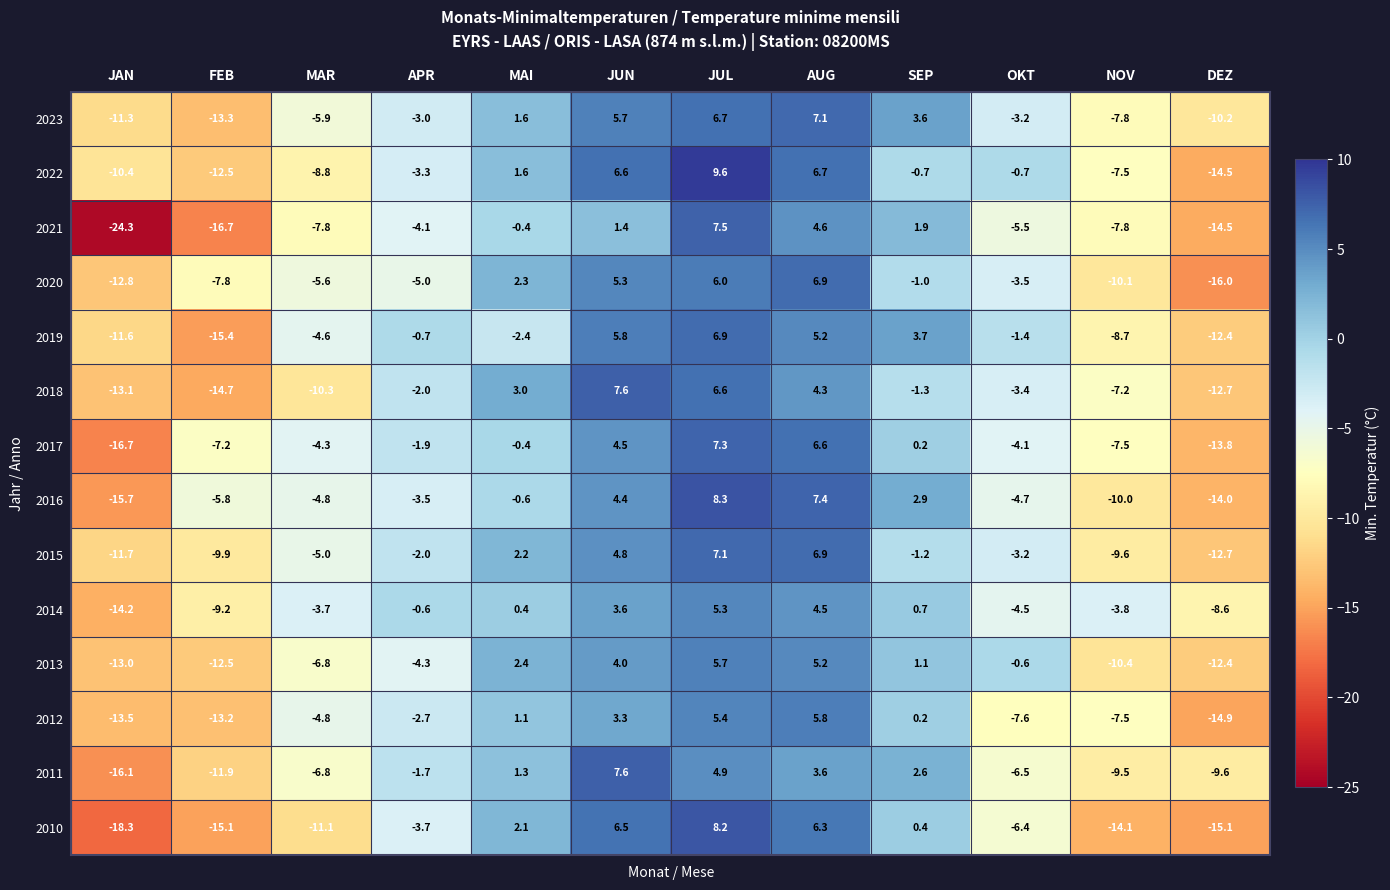

The 2018 series shows -1.3 at SEP. True or false?

True